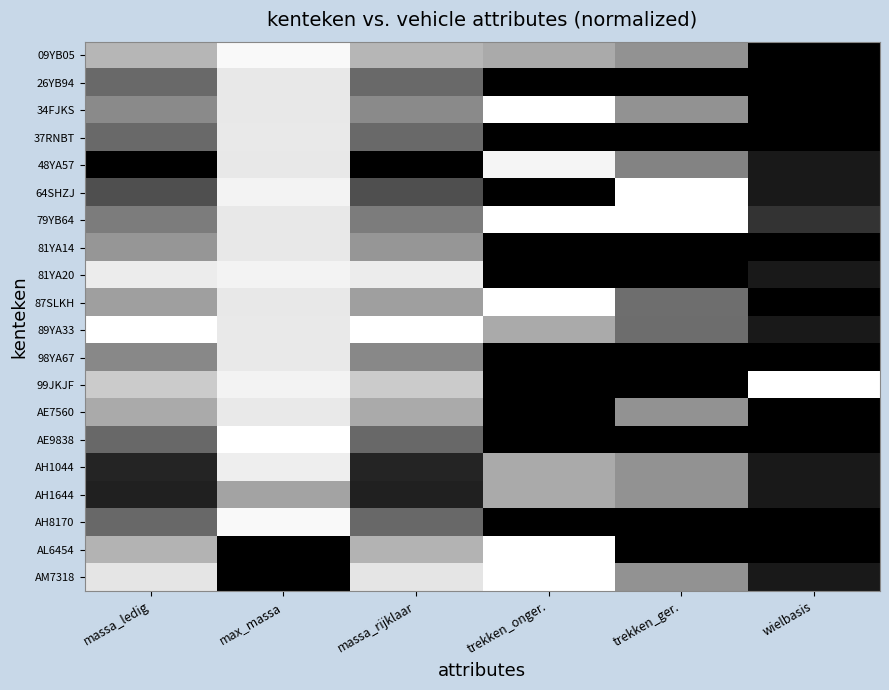

What is the maximum value shown in the chart?

1.0